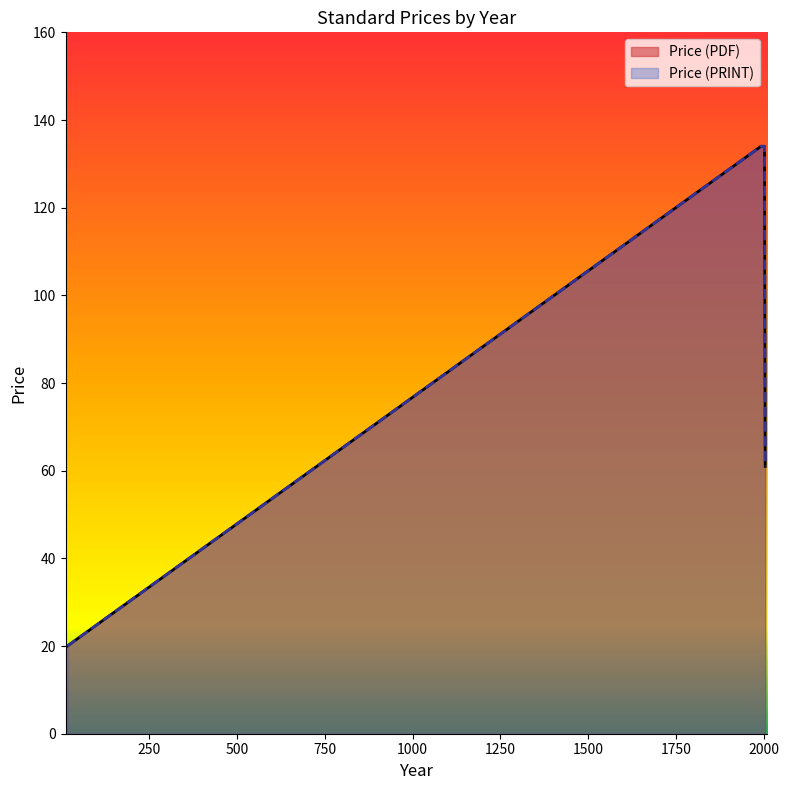

What is the value of the Price (PDF) point at the 1st from the left?

20